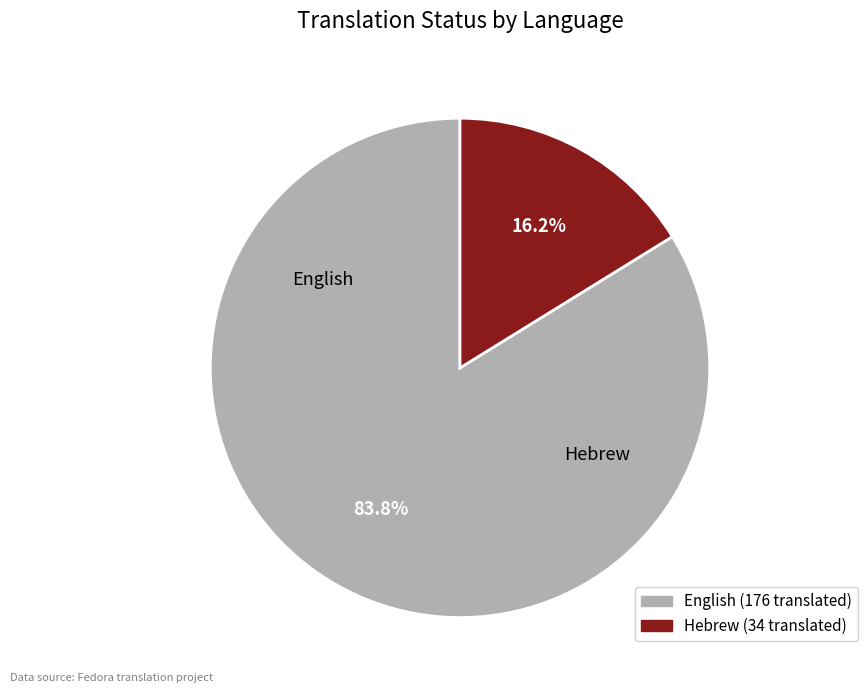

Combined, do English and Hebrew account for over 50%?

Yes